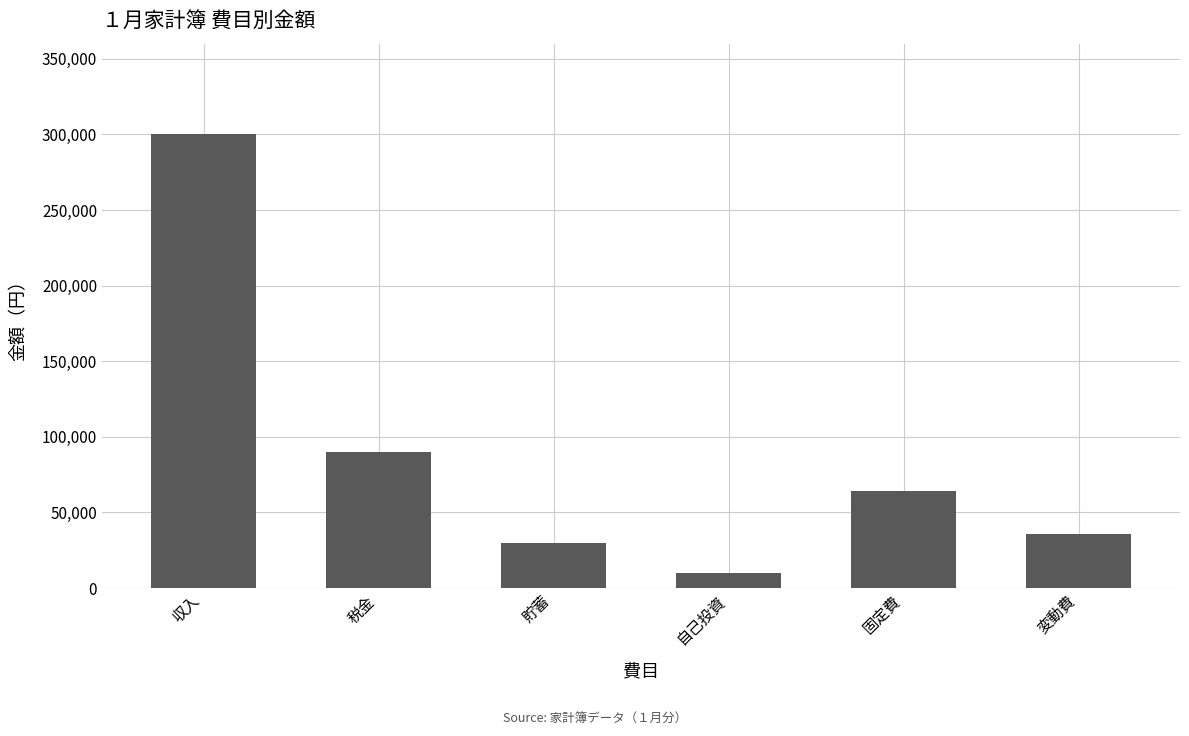

What position from the left is 変動費?

6